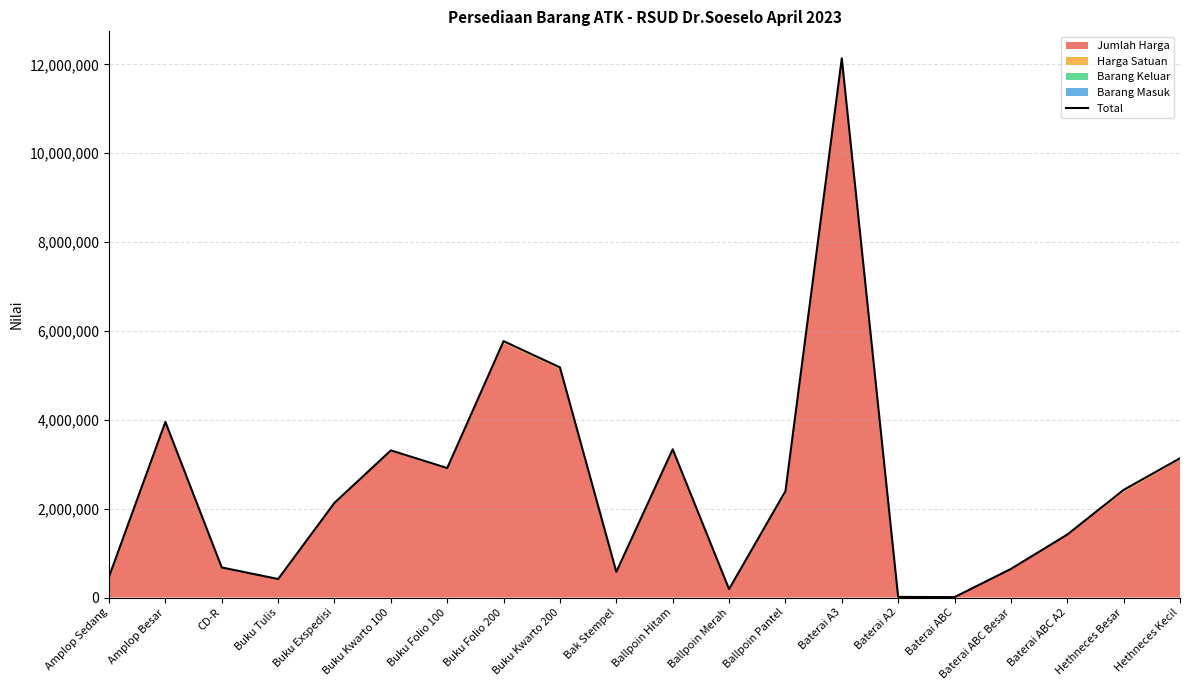

Which category has the highest value across all series?

Baterai A3